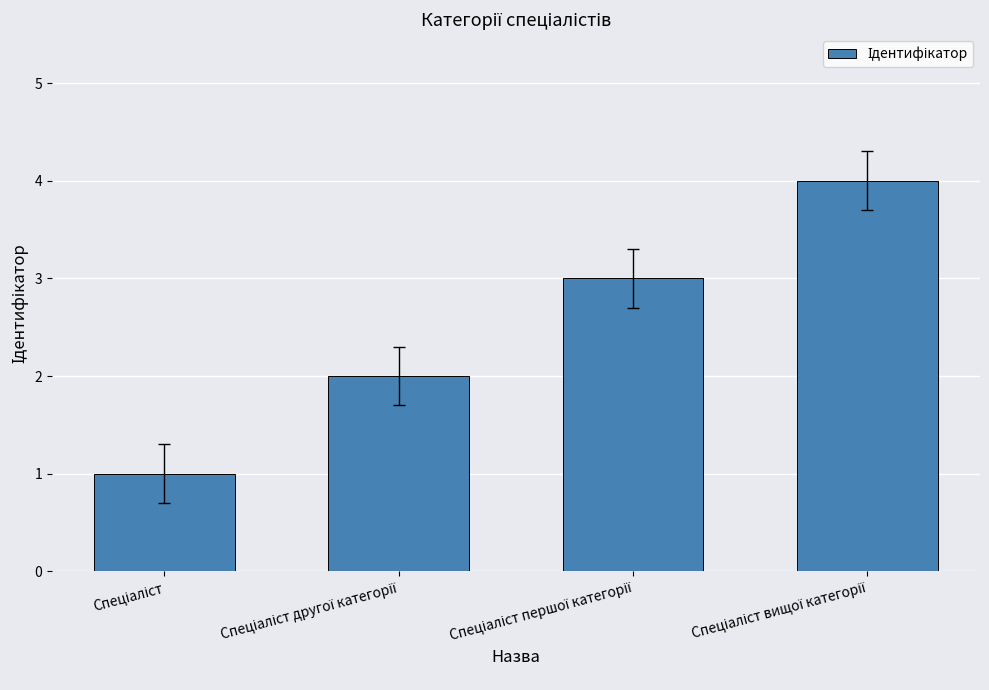

What is the difference between the maximum and minimum values?

3